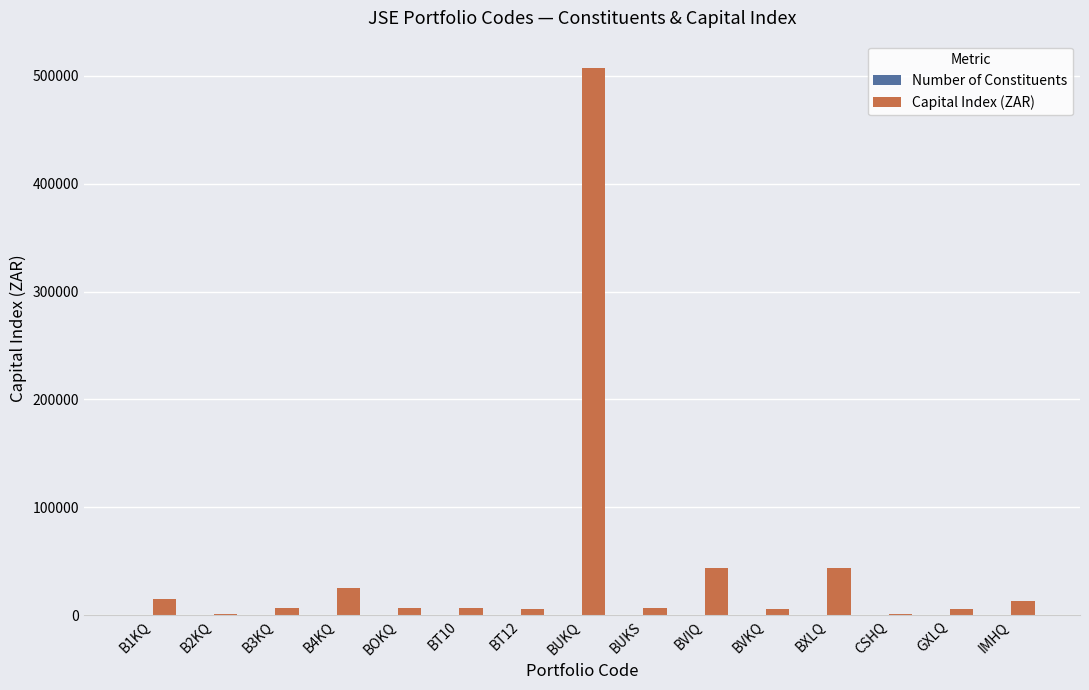

What is the greatest value displayed?

507041.0